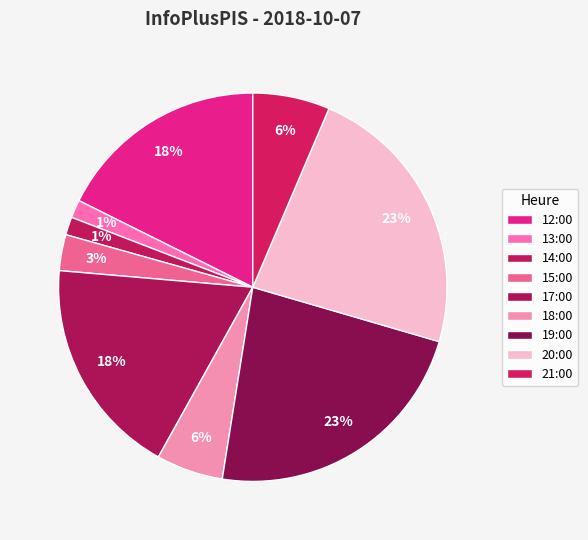

Count the number of slices in the pie.

9